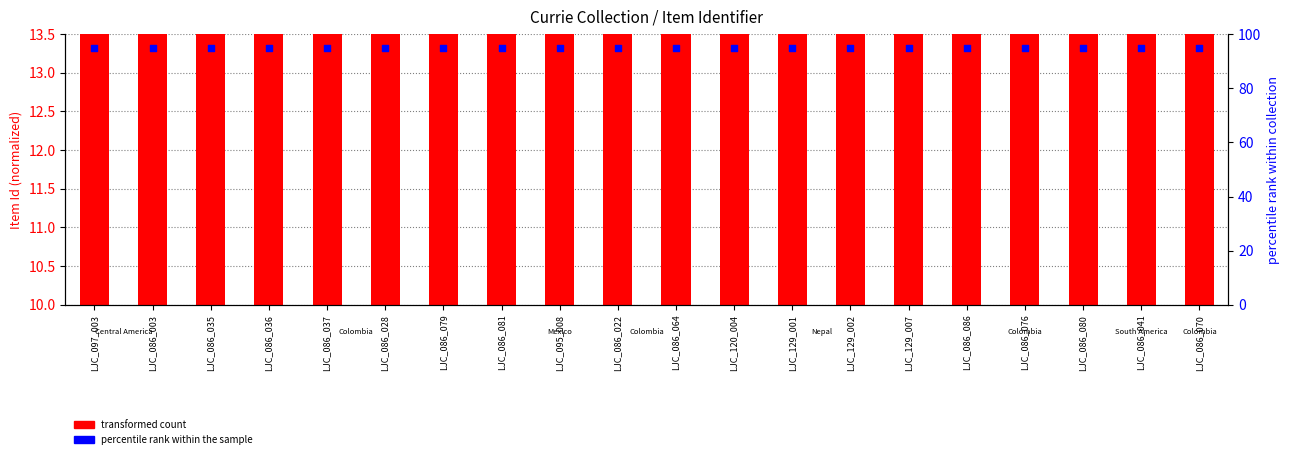

Which series reaches the minimum Y coordinate?

transformed count